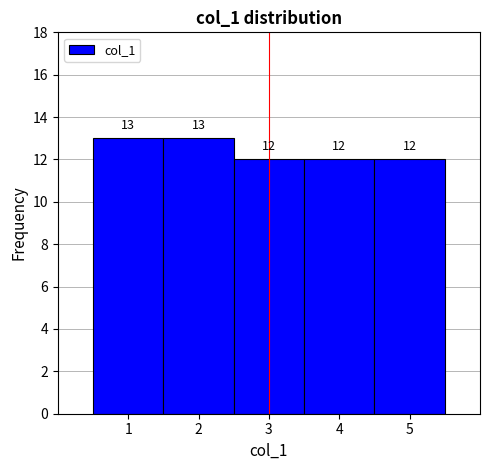

What is the height of the bar covering 4.5 to 5.5 on the x-axis?

12